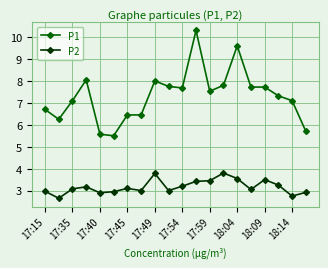

What is the value of the P1 point at the 15th from the left?

9.6